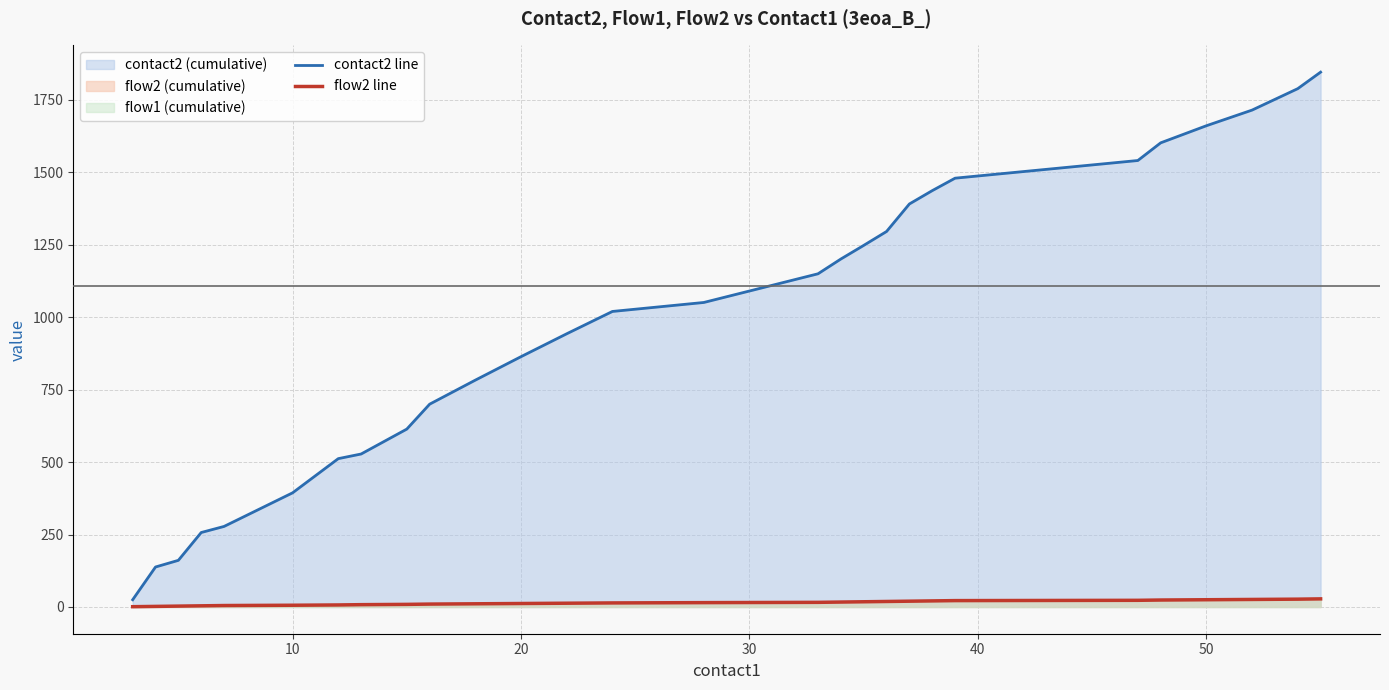

Rank the series by their maximum value, from lowest to highest.

flow2 line, contact2 line